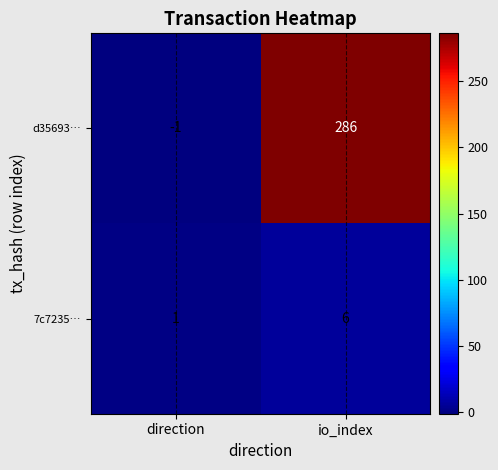

Rank the series by their average value, from highest to lowest.

d35693…, 7c7235…